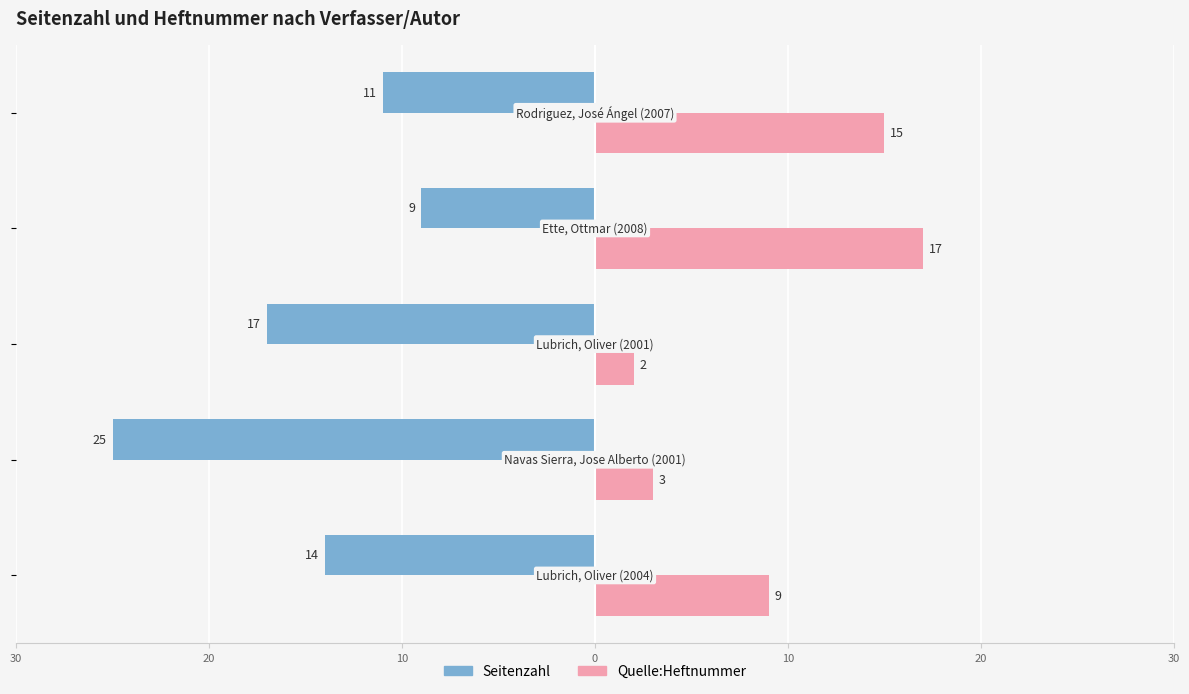

What are all the series names shown in the legend?

Seitenzahl, Quelle:Heftnummer